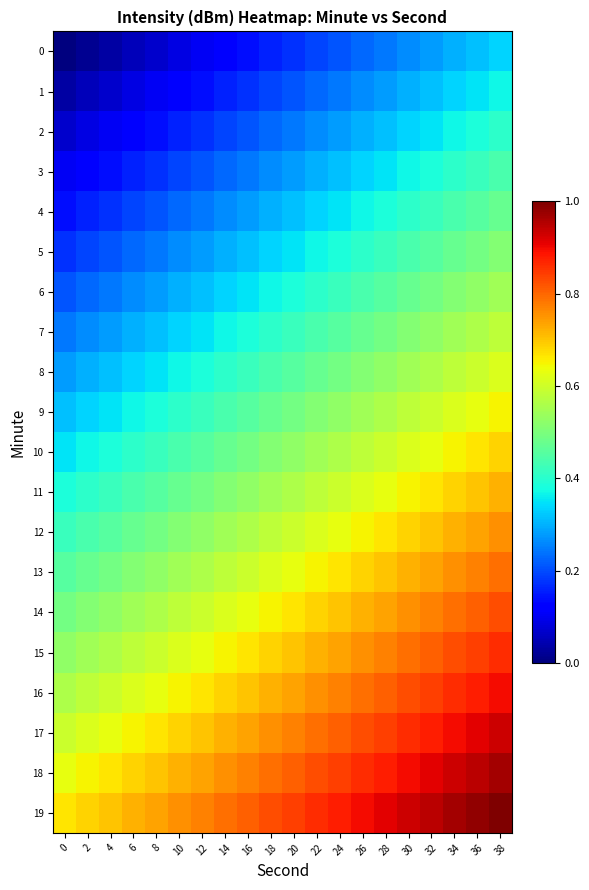

Which series has the largest total across all categories?

19